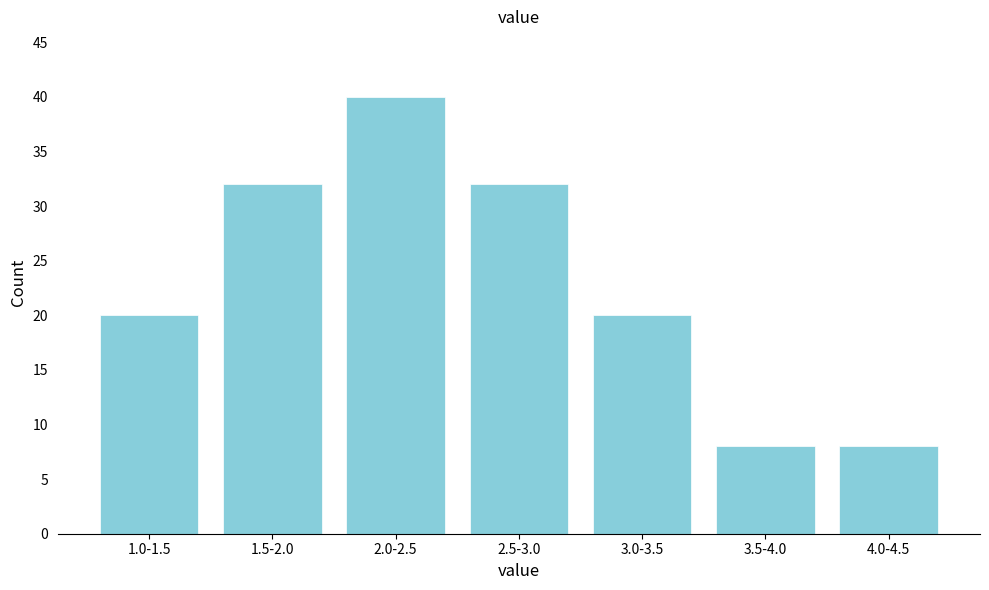

Reading left to right, transcribe all the data shown in this chart.

1.0-1.5=20	1.5-2.0=32	2.0-2.5=40	2.5-3.0=32	3.0-3.5=20	3.5-4.0=8	4.0-4.5=8